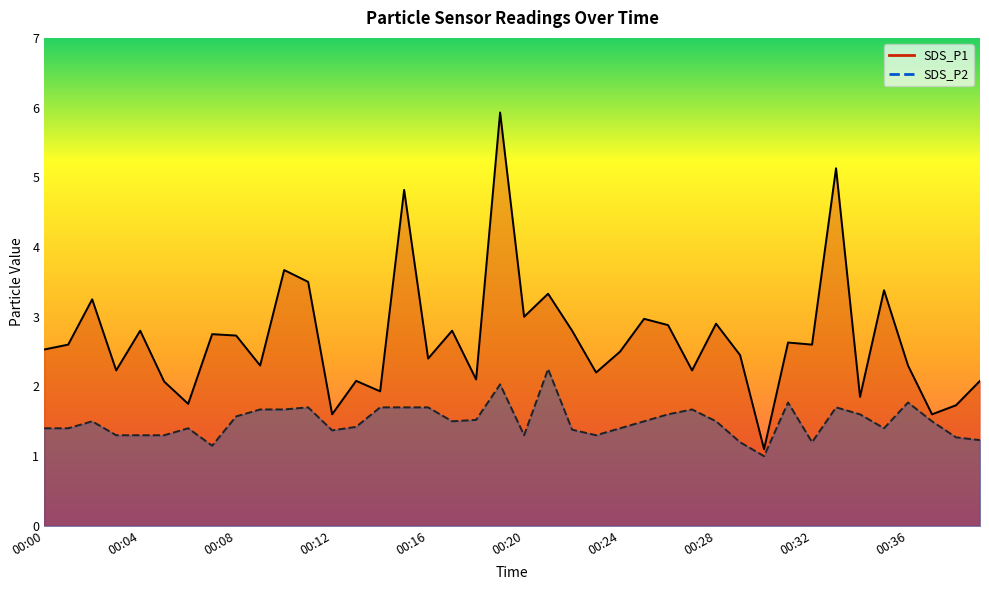

List the series in order of their overall mean, lowest first.

SDS_P2, SDS_P1